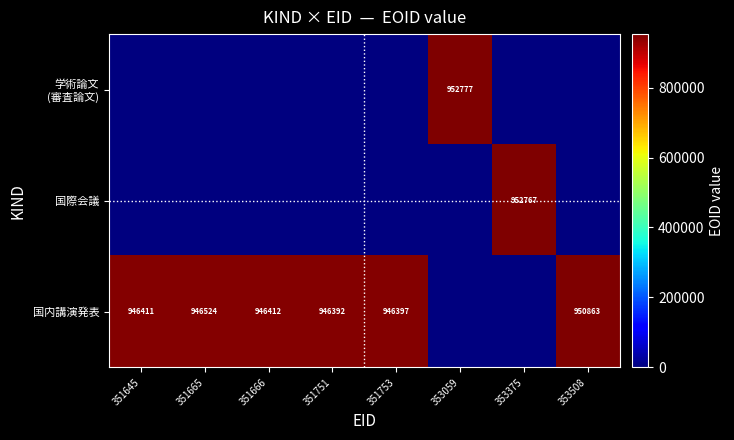

The 国際会議 series shows 952767 at 353375. True or false?

True